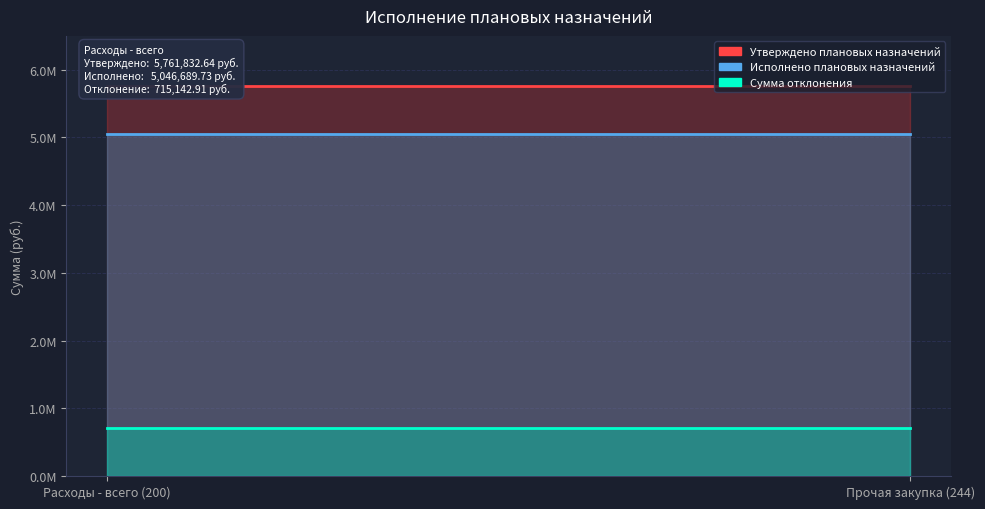

What are all the series names shown in the legend?

Утверждено плановых назначений, Исполнено плановых назначений, Сумма отклонения